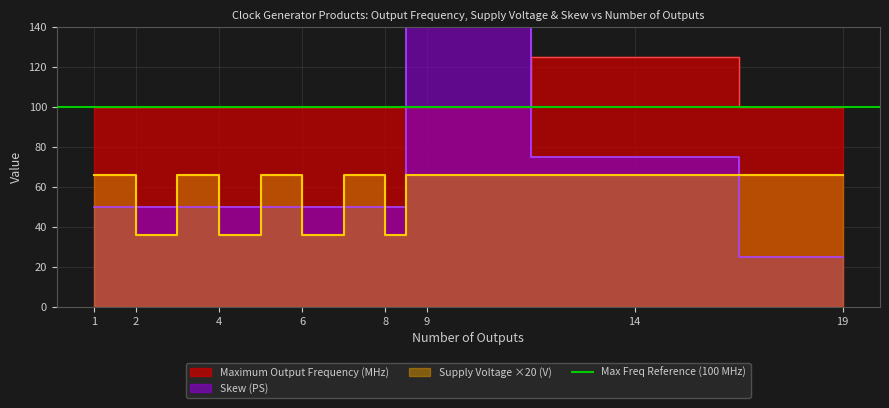

True or false: Maximum Output Frequency (MHz) has a value of 100 at 4.

True